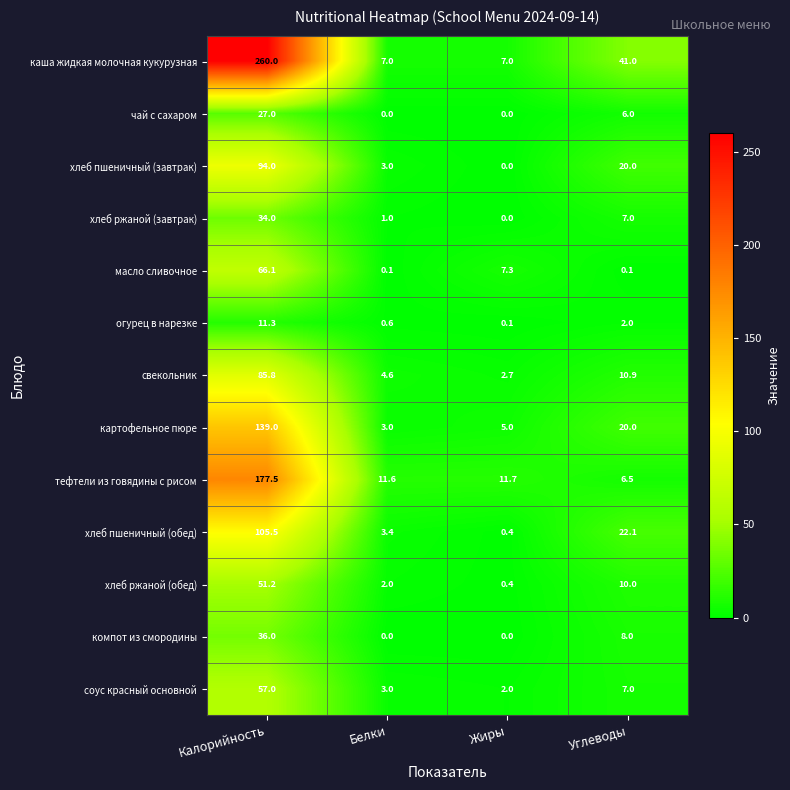

At which category is the sum across all series the highest?

Калорийность